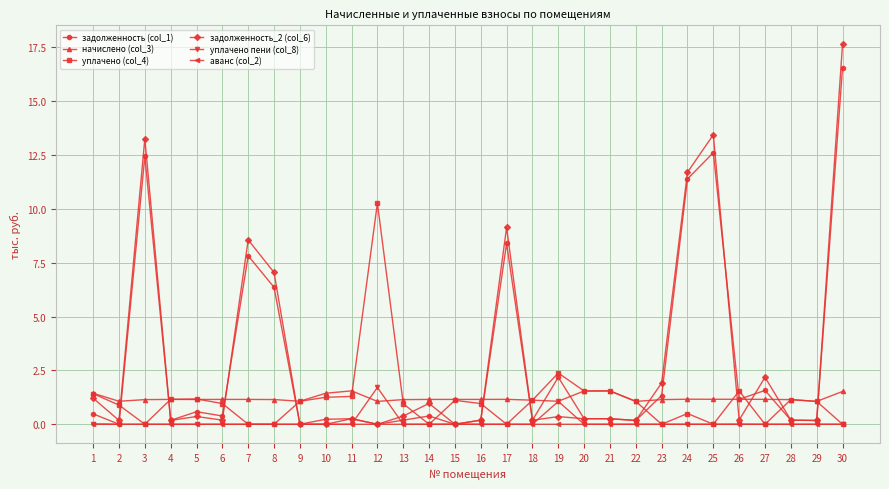

Is the value of аванс (col_2) at 25 greater than the value of задолженность_2 (col_6) at 17?

No